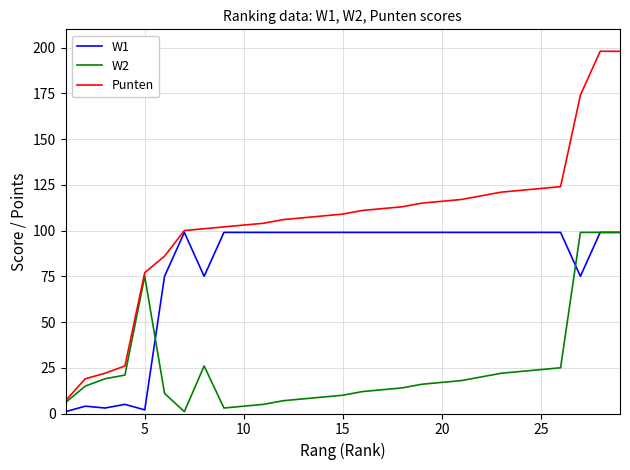

Which series has the largest total across all categories?

Punten